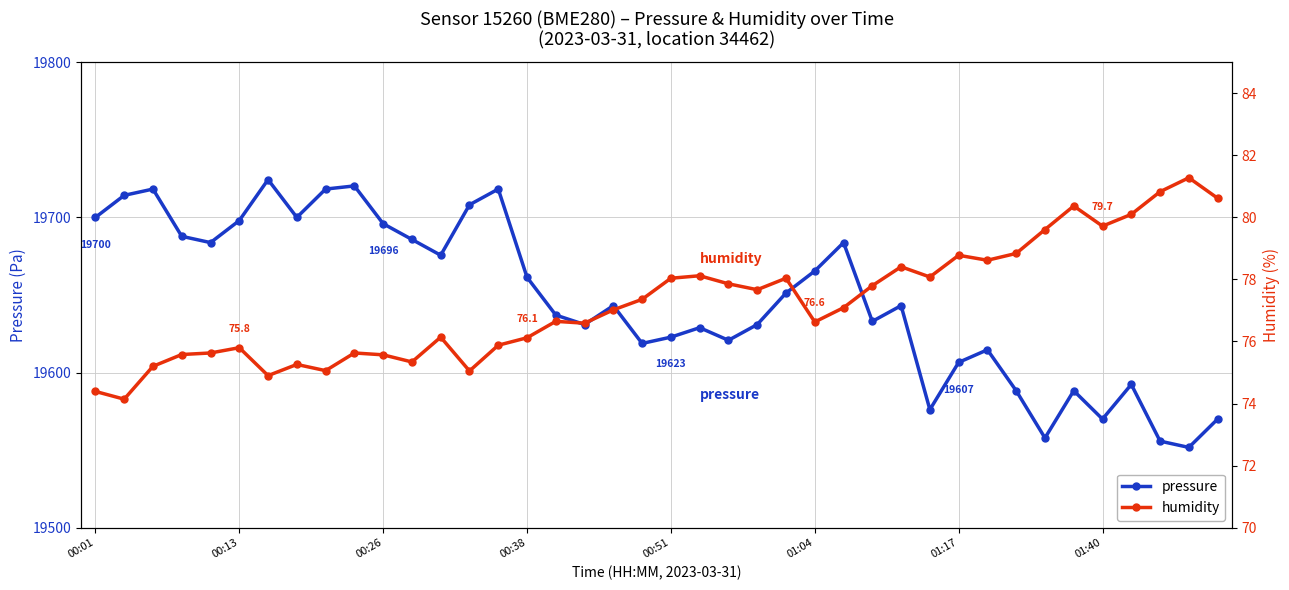

Which series has the largest total across all categories?

pressure